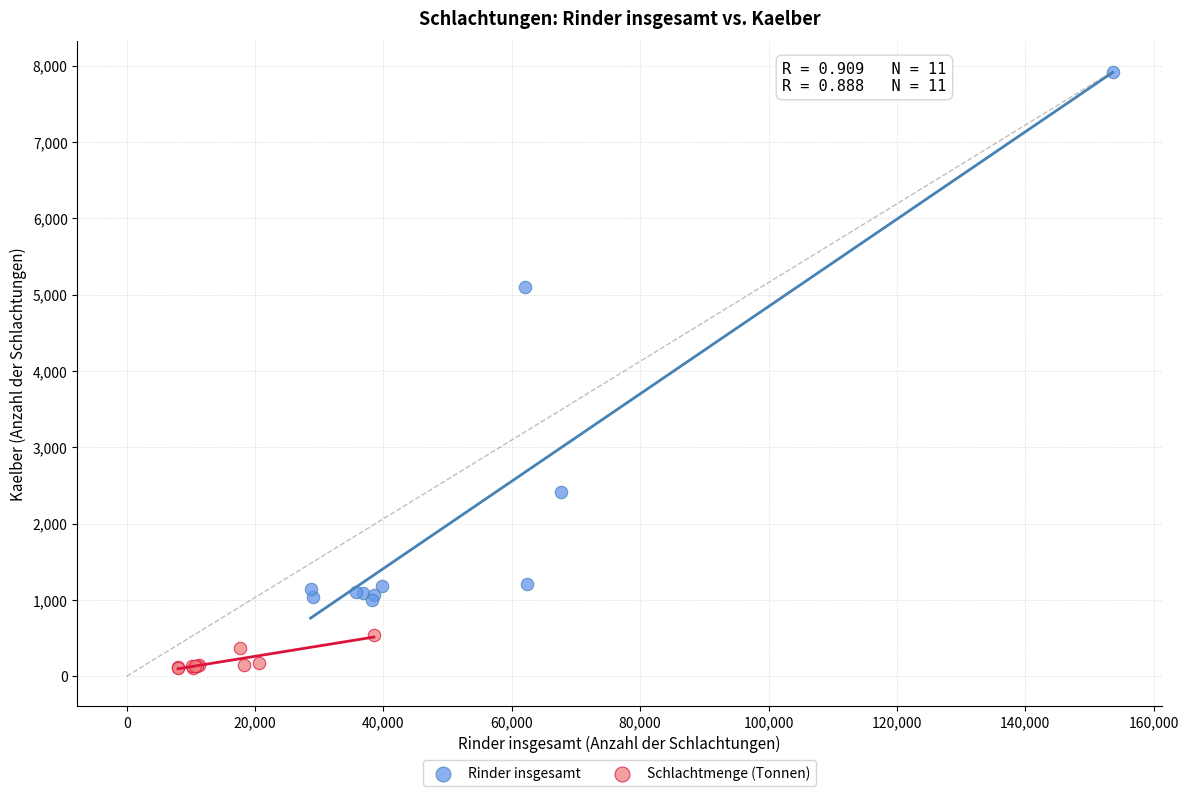

What are all the series names shown in the legend?

Rinder insgesamt, Schlachtmenge (Tonnen)